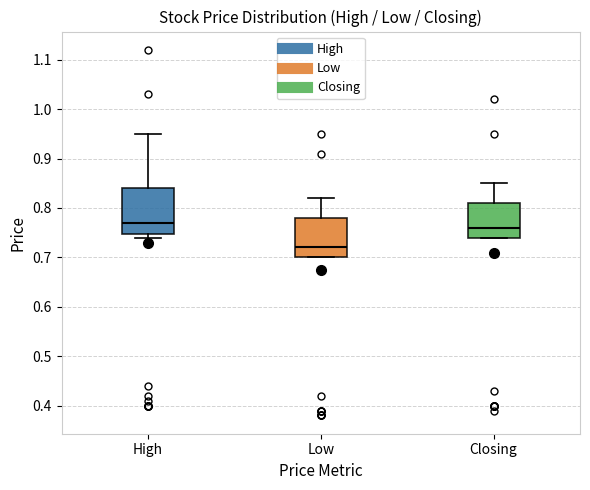

Reading left to right, transcribe this box plot: for each box, give where its median line is, the range the box spans, and where its two whiskers end, as read against the y-axis. The values are not printed on the chart, so give them approximately, as read against the axis.

High: median 0.77, box 0.75 to 0.84, whiskers 0.74 to 0.95
Low: median 0.72, box 0.70 to 0.78, whiskers 0.70 to 0.82
Closing: median 0.76, box 0.74 to 0.81, whiskers 0.74 to 0.85